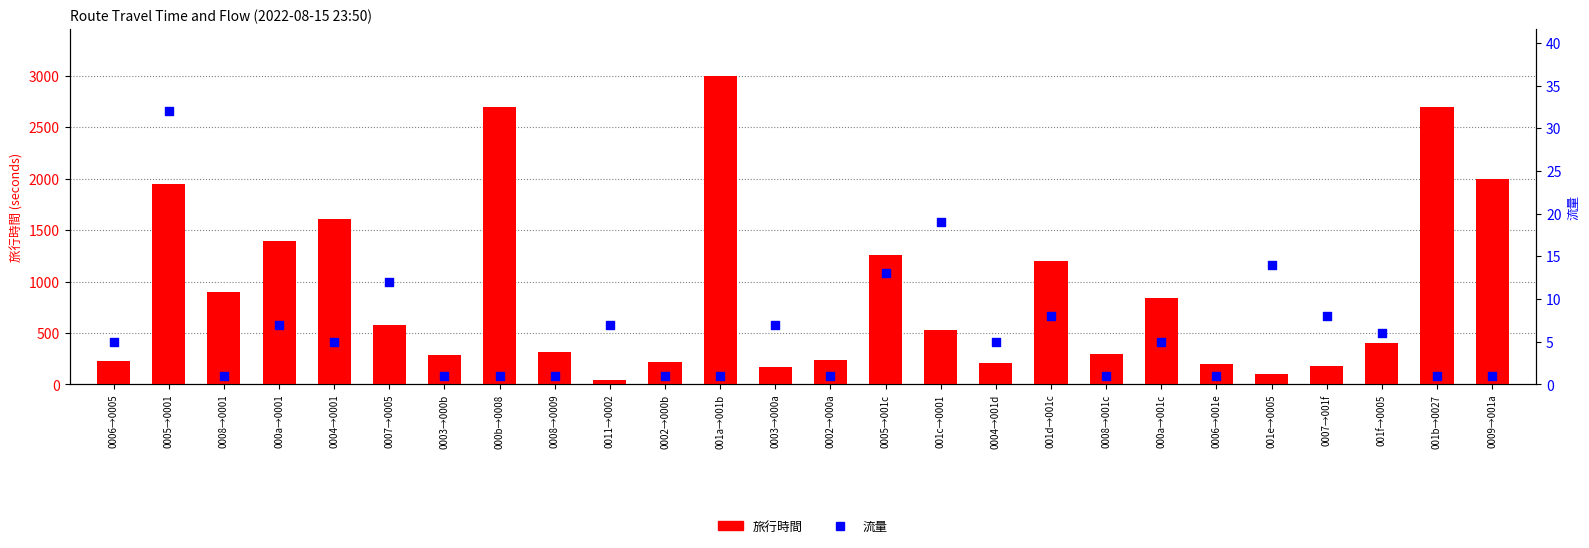

Which series contains the highest Y value?

旅行時間